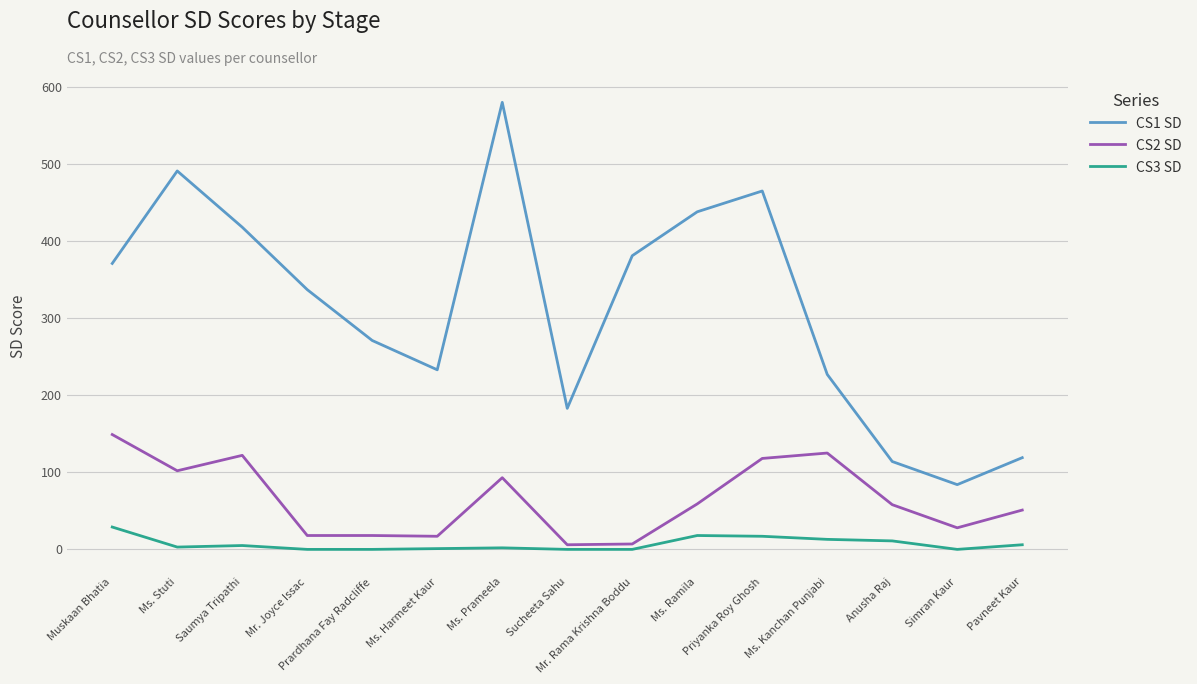

Which series has the largest range (max minus min)?

CS1 SD